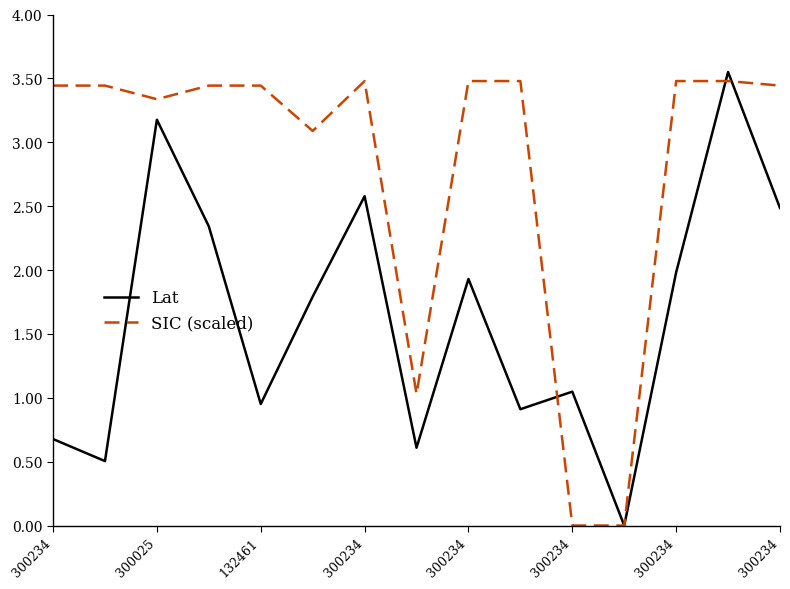

Which series has the largest total across all categories?

SIC (scaled)